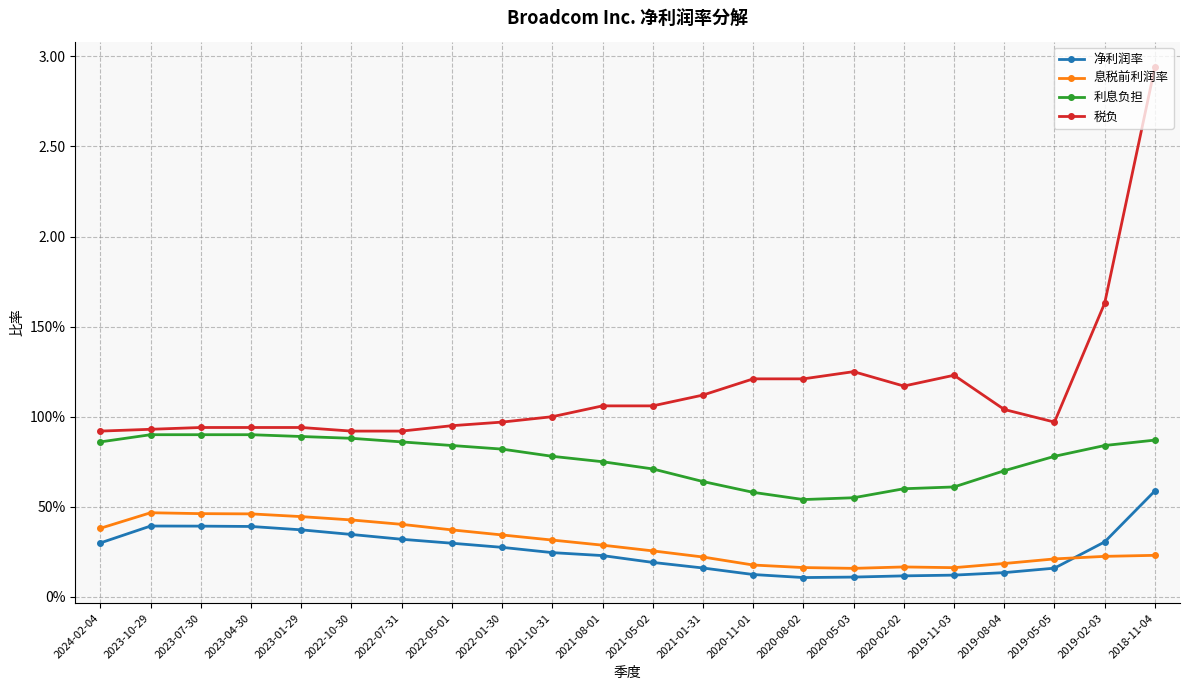

True or false: 税负 and 净利润率 cross at least once.

False